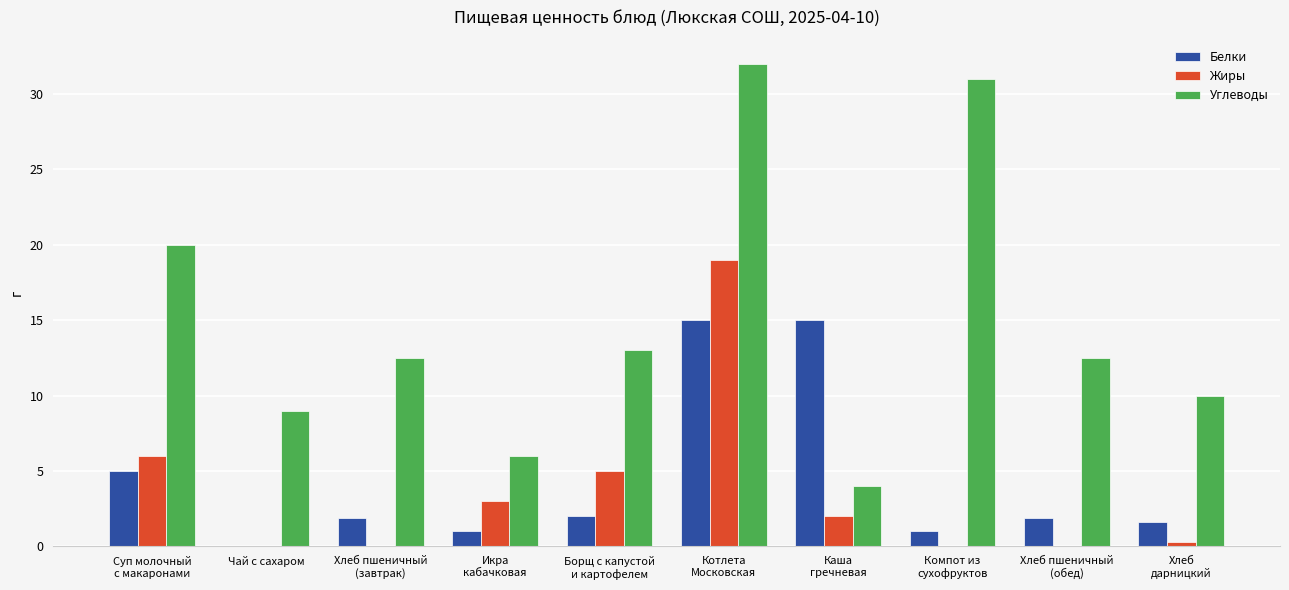

Which series has the largest total across all categories?

Углеводы